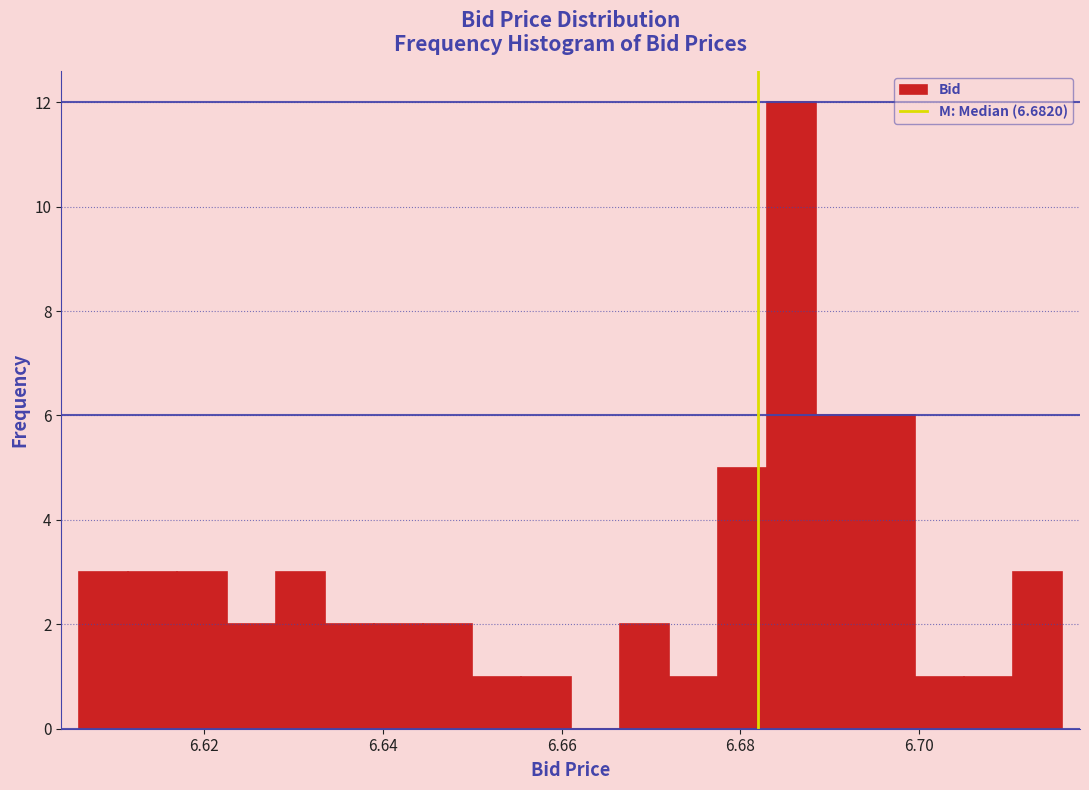

Read against the x-axis, roughly where is the centre of the tallest bar?

6.686